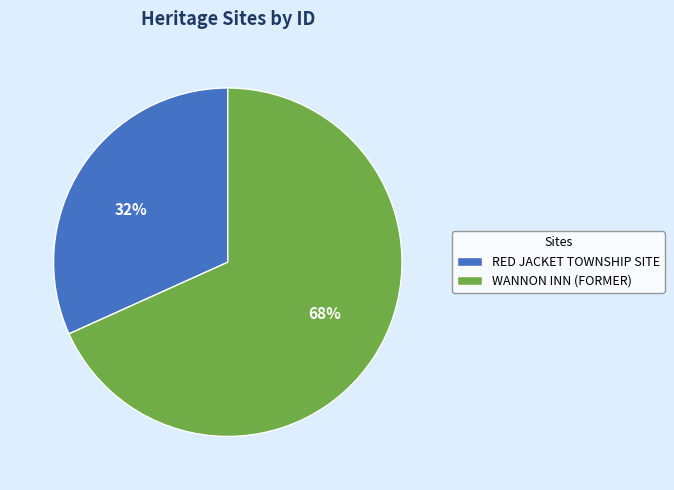

Approximately how many times larger is the value at RED JACKET TOWNSHIP SITE compared to WANNON INN (FORMER)?

0.5